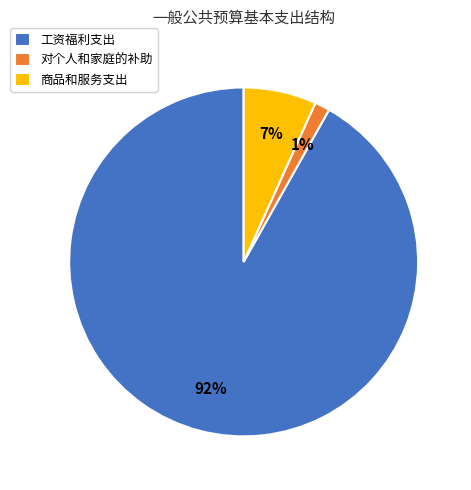

To the nearest percent, what percentage of the pie is 商品和服务支出?

7%